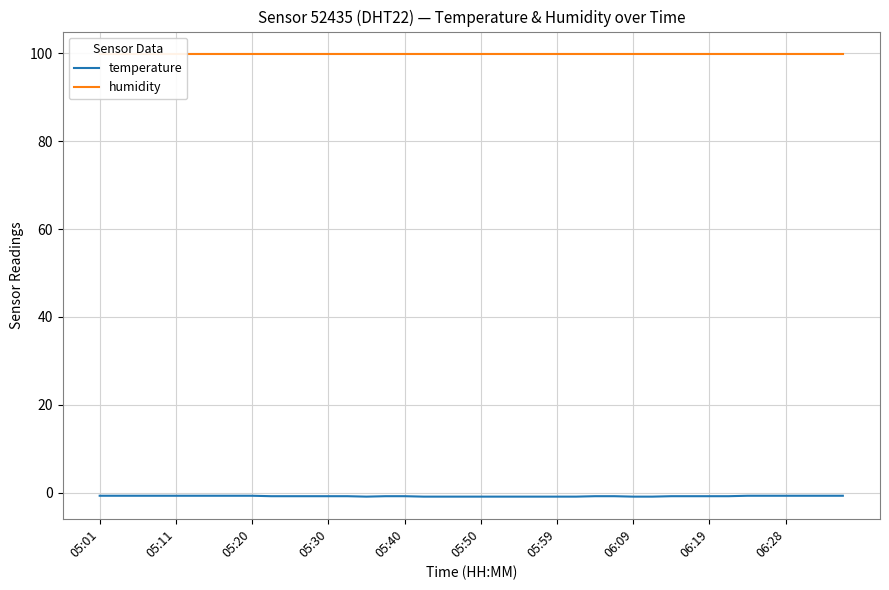

Which series has the widest spread of values?

temperature